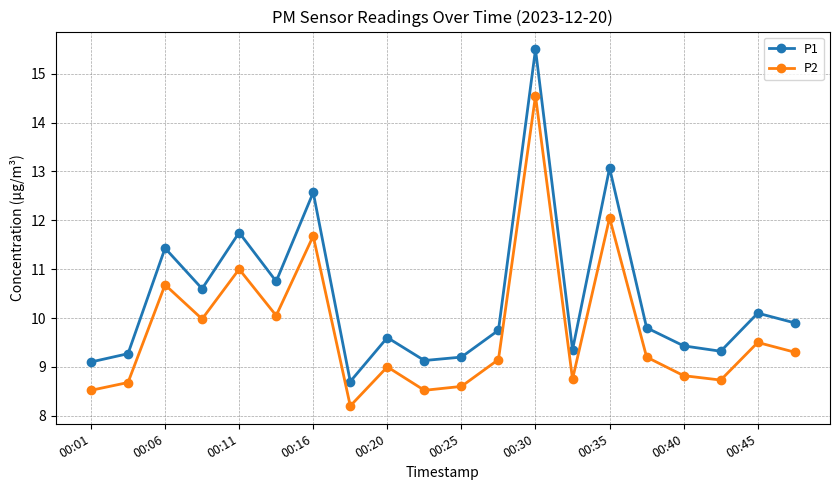

Does the chart display data point markers on the line(s)?

Yes